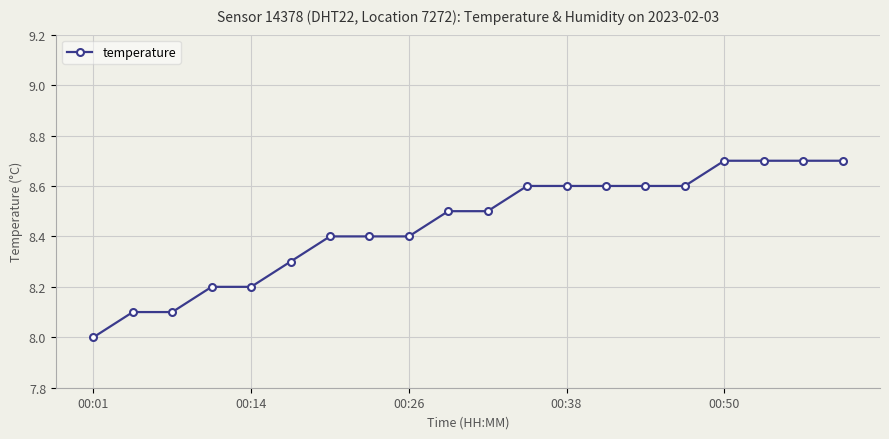

How many series are shown in this chart?

1